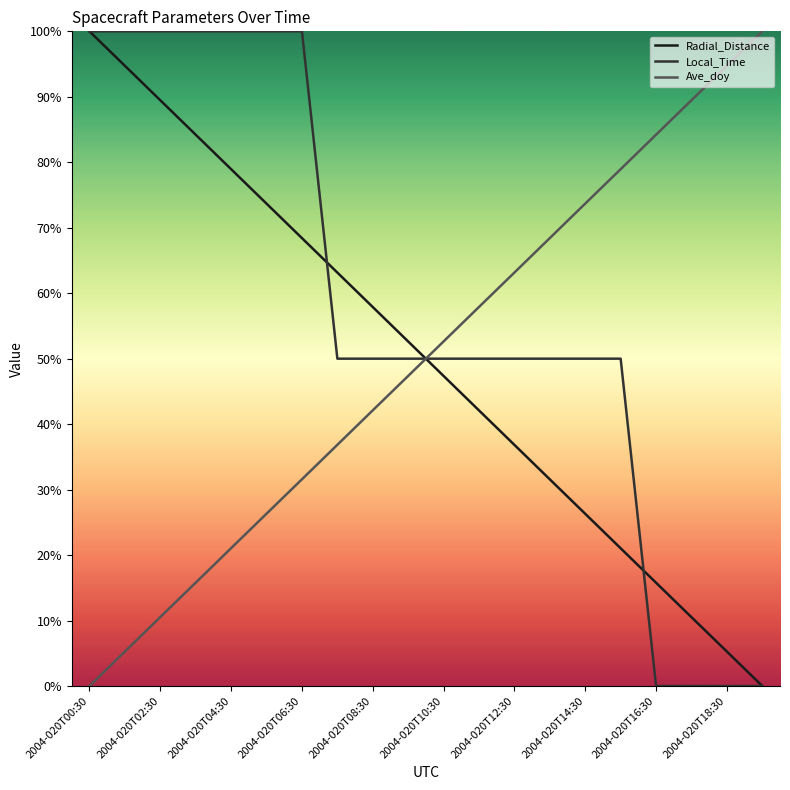

What is the sum of all Ave_doy values?

1000.0